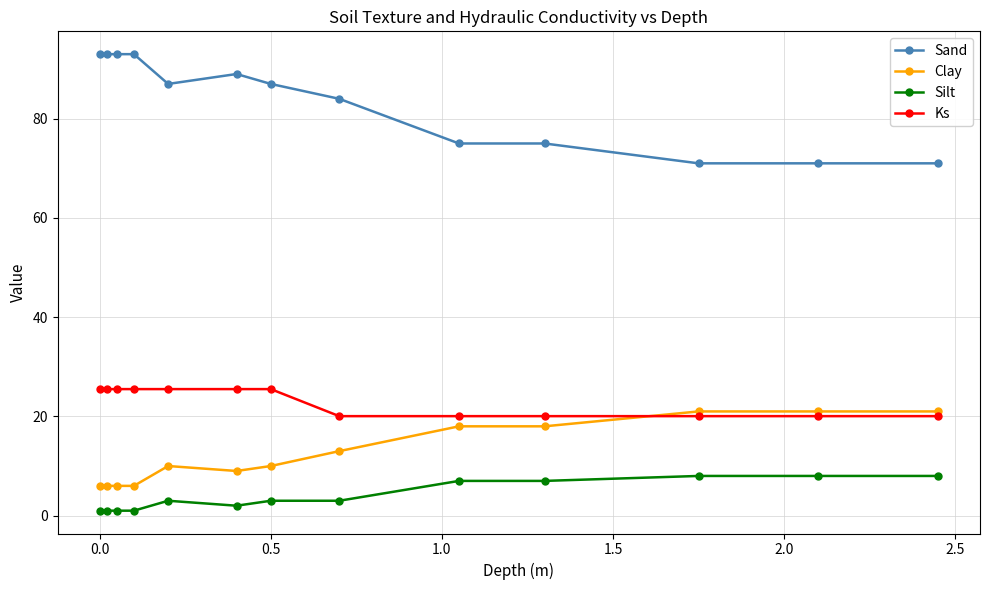

True or false: Clay and Sand cross at least once.

False